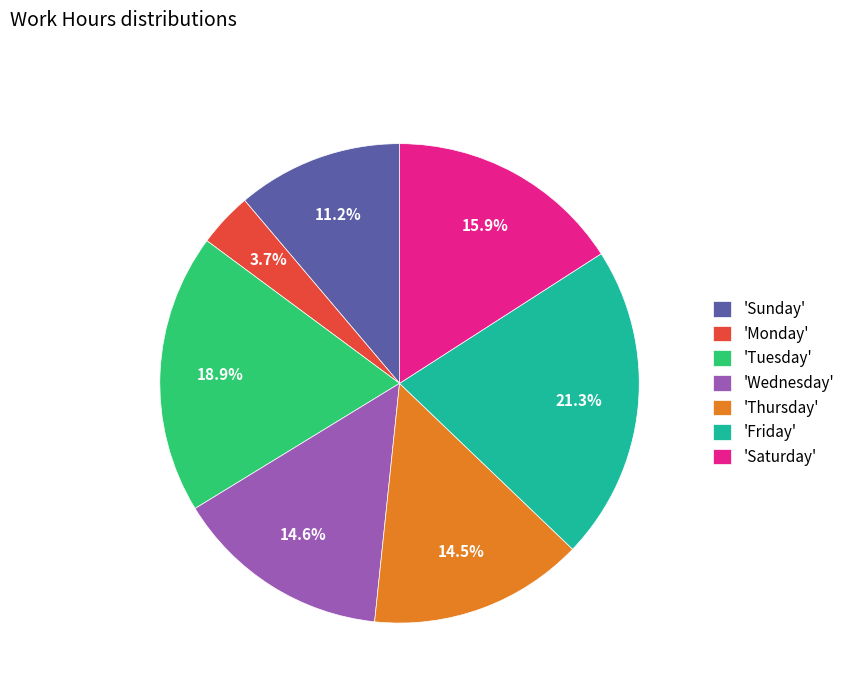

What is the largest slice in the pie chart?

'Friday'